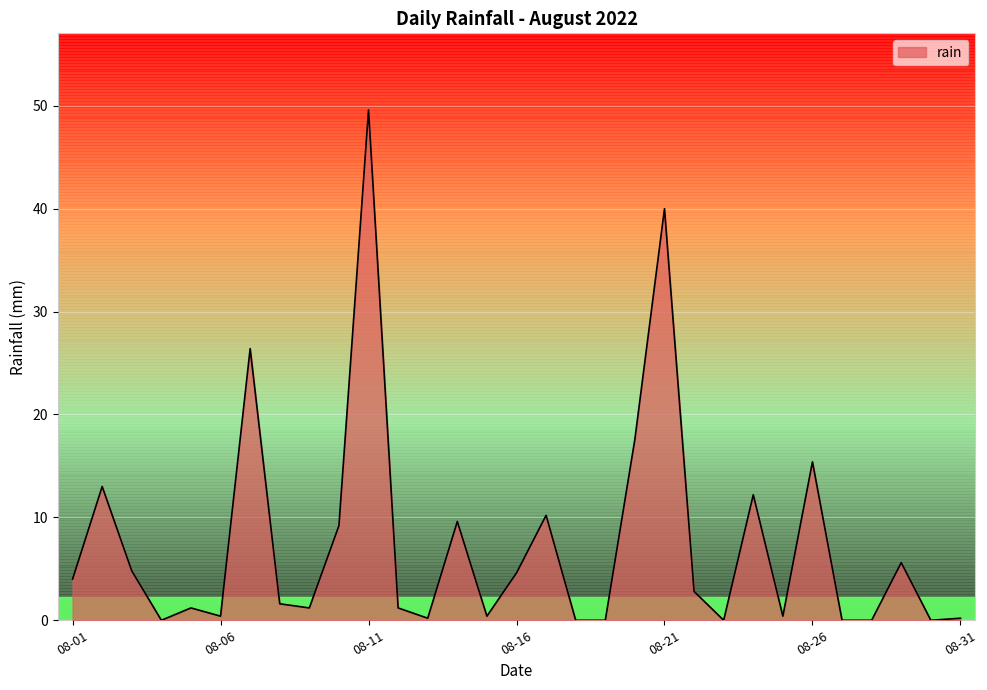

What is the sum of all values?

231.8